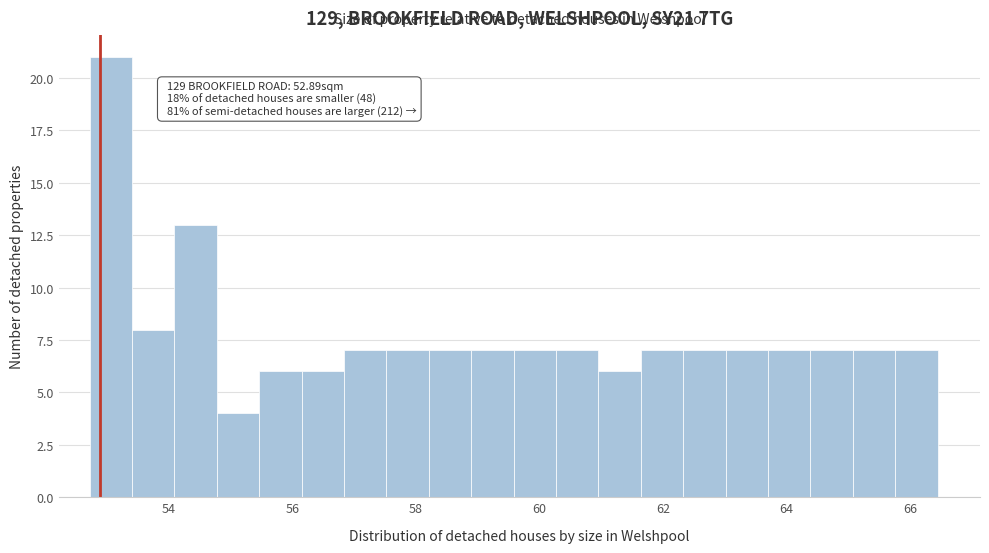

Around what value on the x-axis is the tallest bar? Give the approximate position of its centre, as read against the axis.

53.0